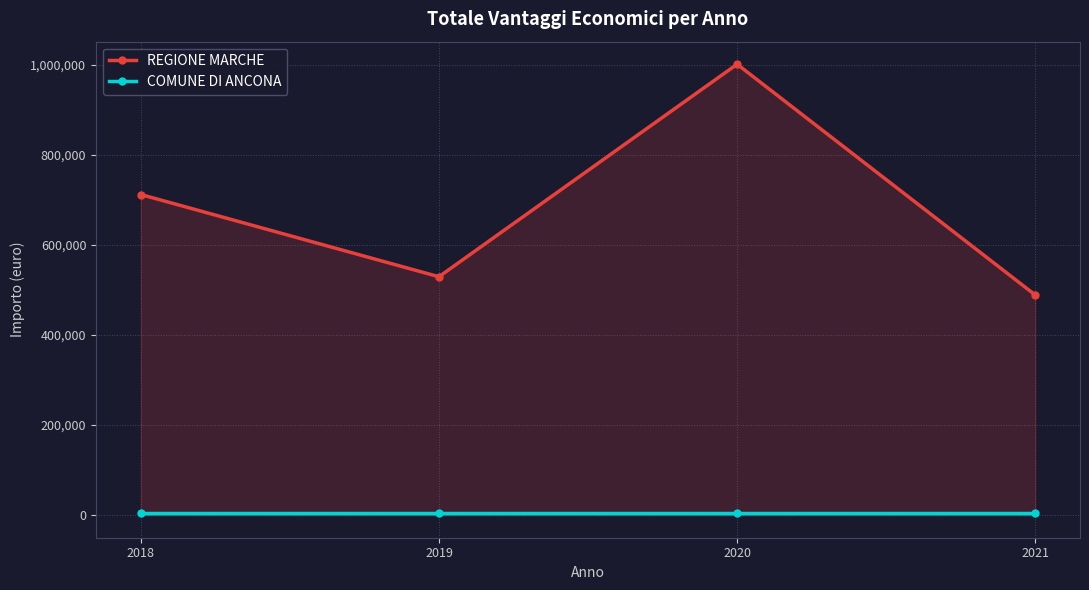

Read the REGIONE MARCHE value at 2020.

1001514.5